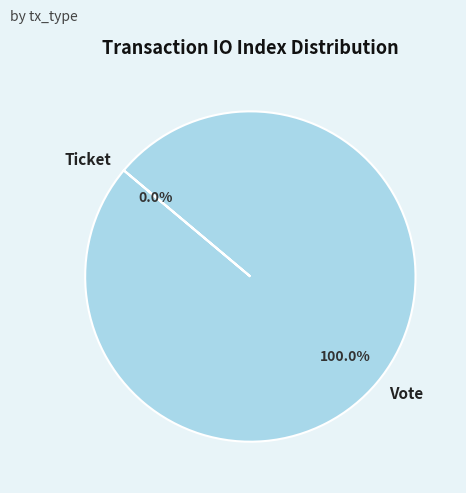

What is the largest slice in the pie chart?

Vote